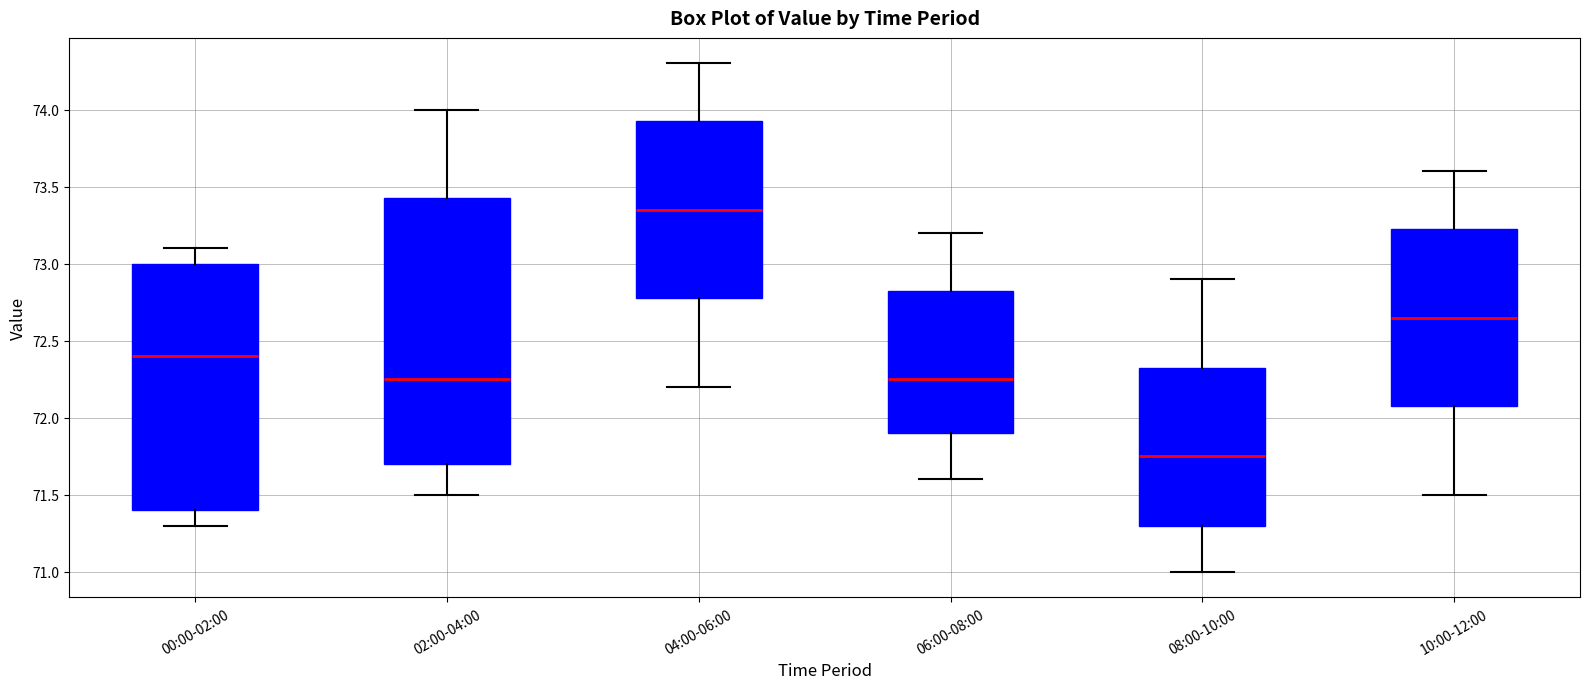

Reading left to right, read every box against the y-axis: the position of its median line, the range the box covers, and the ends of its whiskers. The values are not printed on the chart, so give them approximately, as read against the axis.

00:00-02:00: median 72.40, box 71.40 to 73.00, whiskers 71.30 to 73.10
02:00-04:00: median 72.25, box 71.70 to 73.45, whiskers 71.50 to 74.00
04:00-06:00: median 73.35, box 72.80 to 73.95, whiskers 72.20 to 74.30
06:00-08:00: median 72.25, box 71.90 to 72.85, whiskers 71.60 to 73.20
08:00-10:00: median 71.75, box 71.30 to 72.35, whiskers 71.00 to 72.90
10:00-12:00: median 72.65, box 72.10 to 73.25, whiskers 71.50 to 73.60